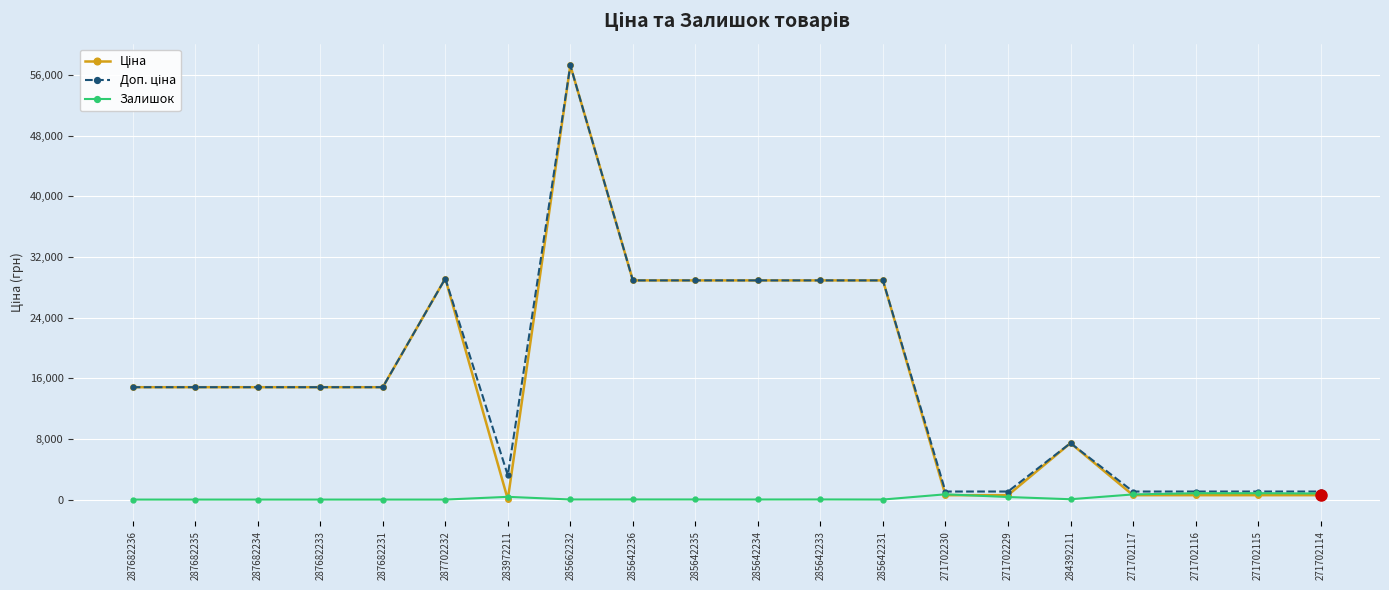

Which label corresponds to the largest value in the chart?

285662232